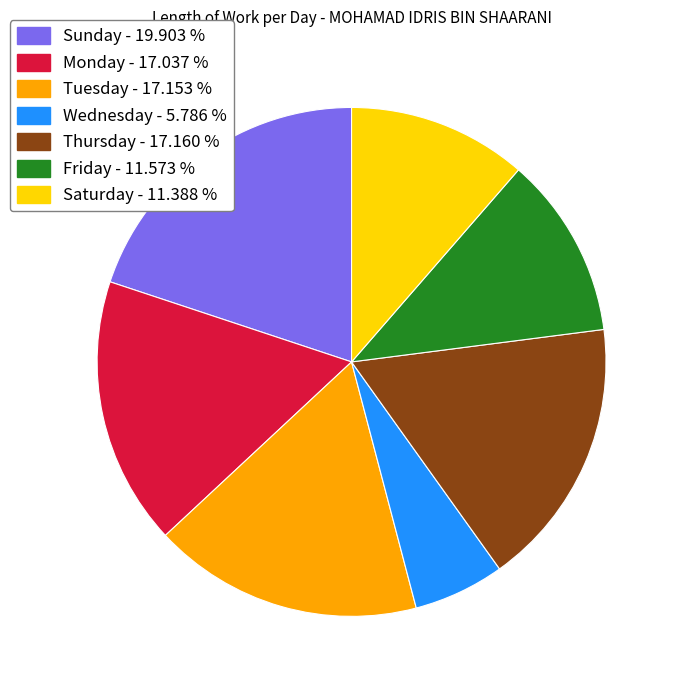

Is there a majority slice in this chart?

No